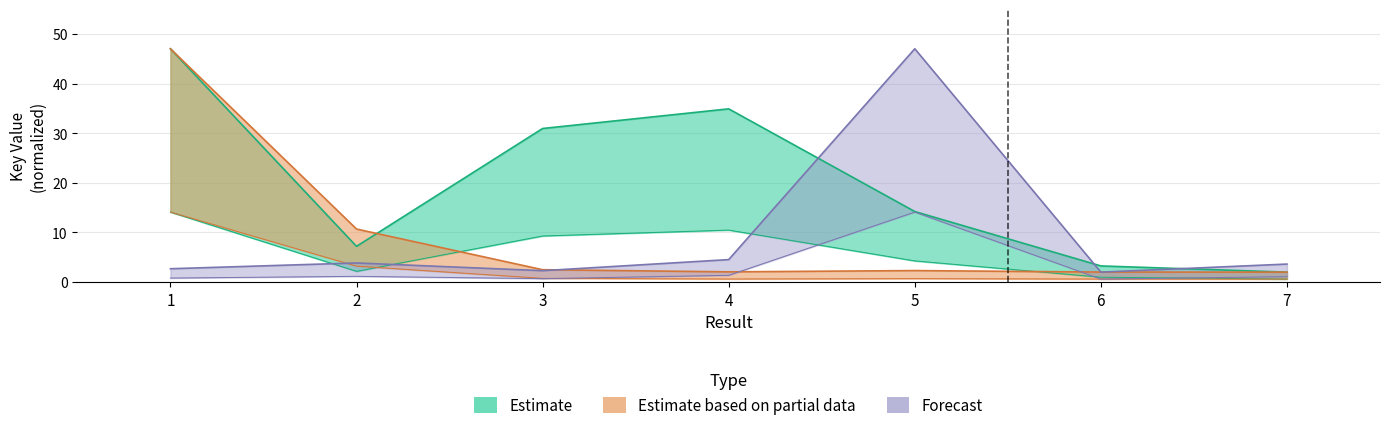

How many data points in Estimate are above 14?

4